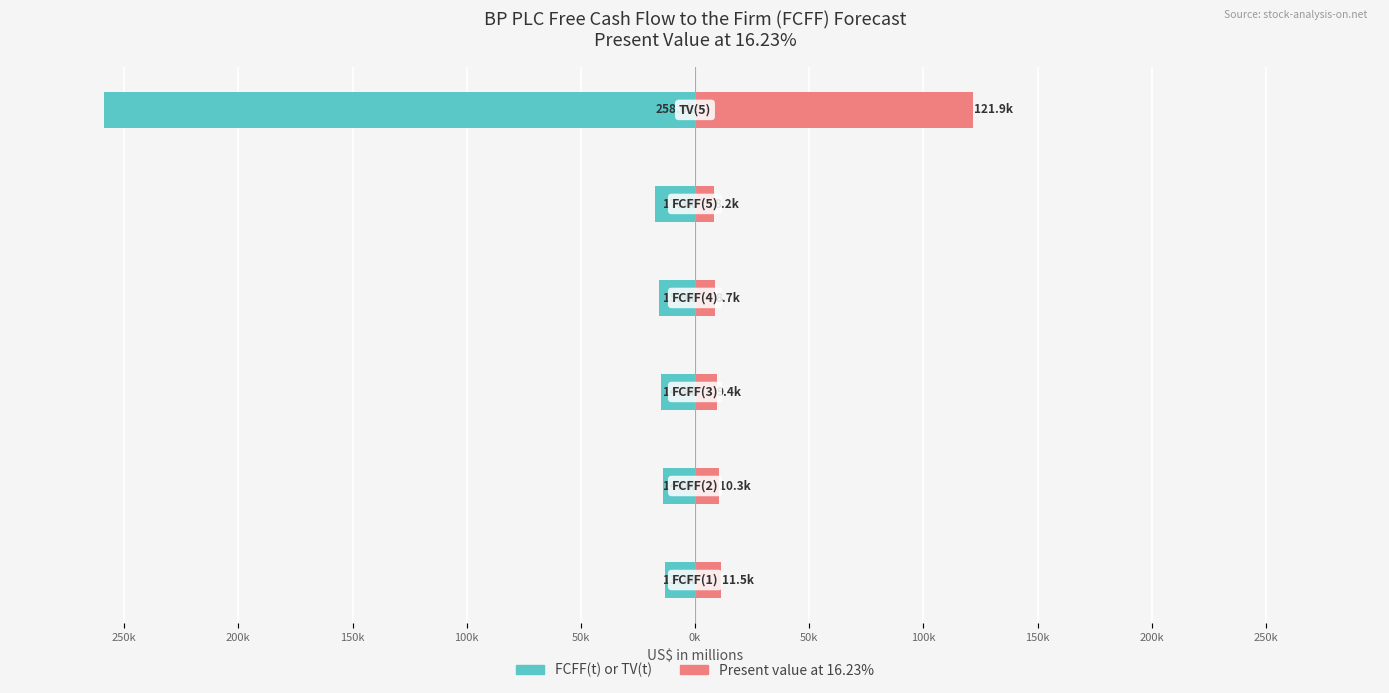

Rank the series by their maximum value, from lowest to highest.

FCFF(t) or TV(t), Present value at 16.23%